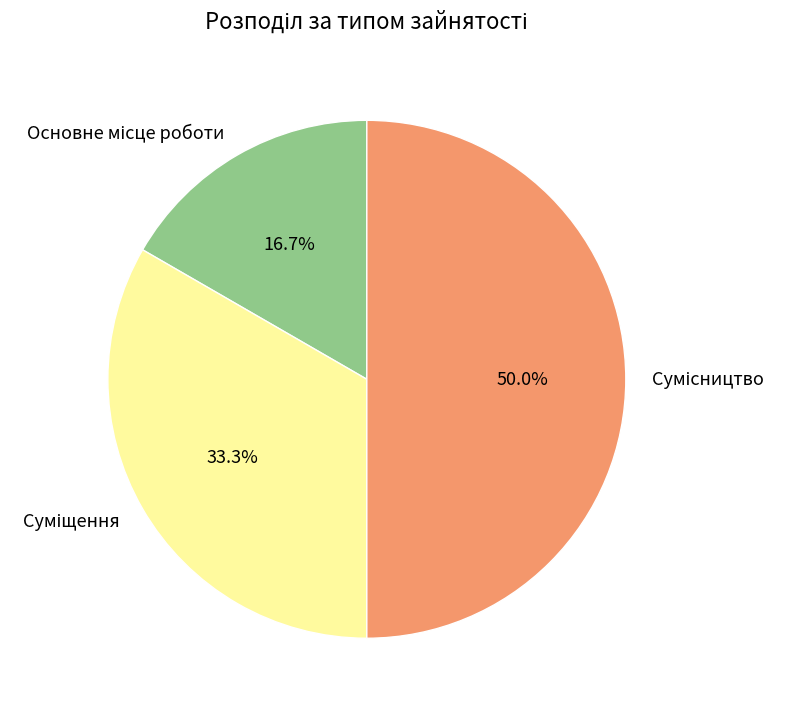

Count the number of slices in the pie.

3